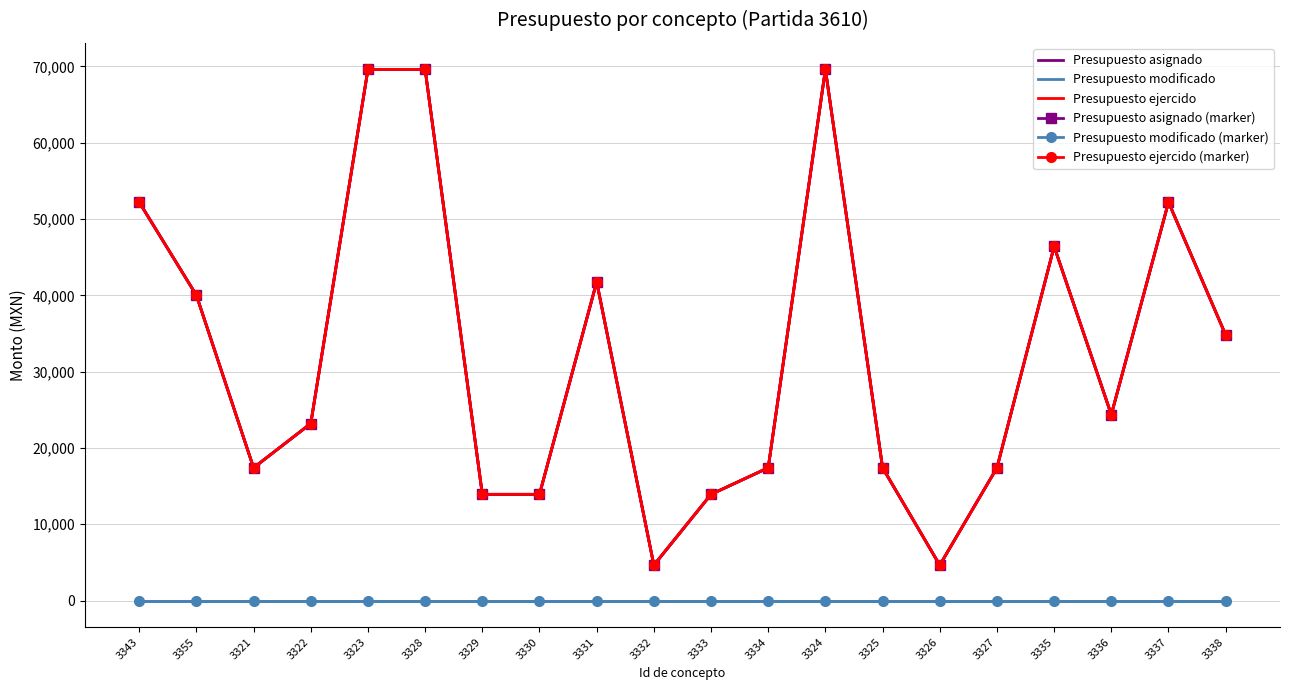

True or false: Presupuesto modificado (marker) and Presupuesto modificado intersect in this chart.

False